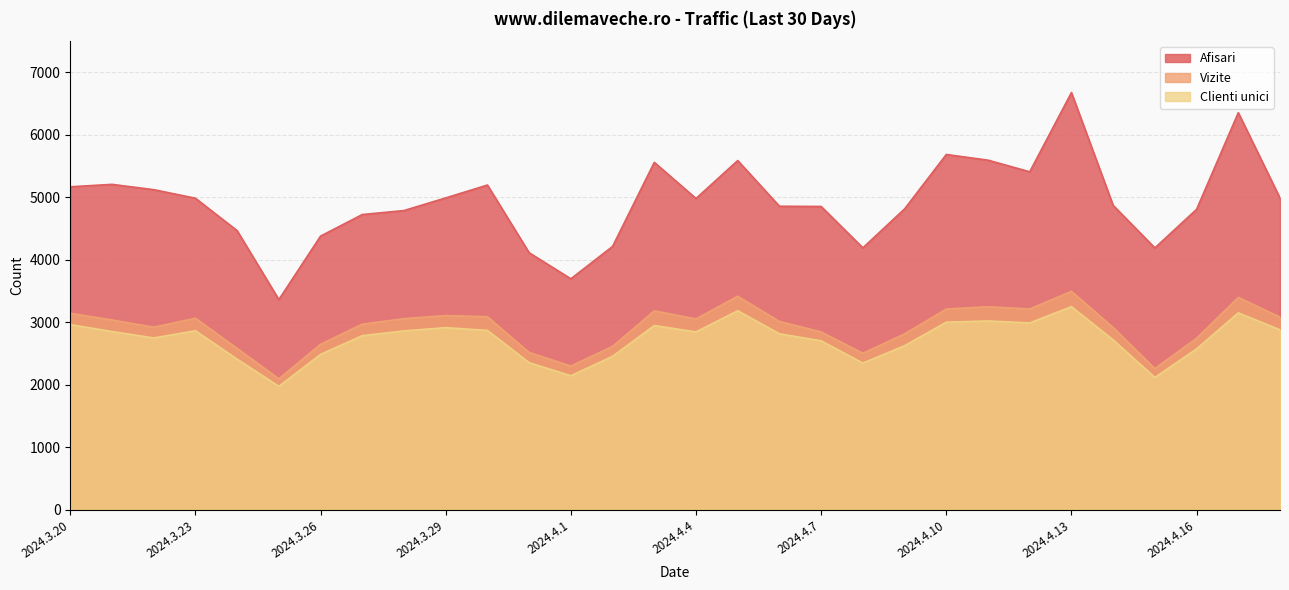

Which label corresponds to the smallest value in the chart?

2024.3.25